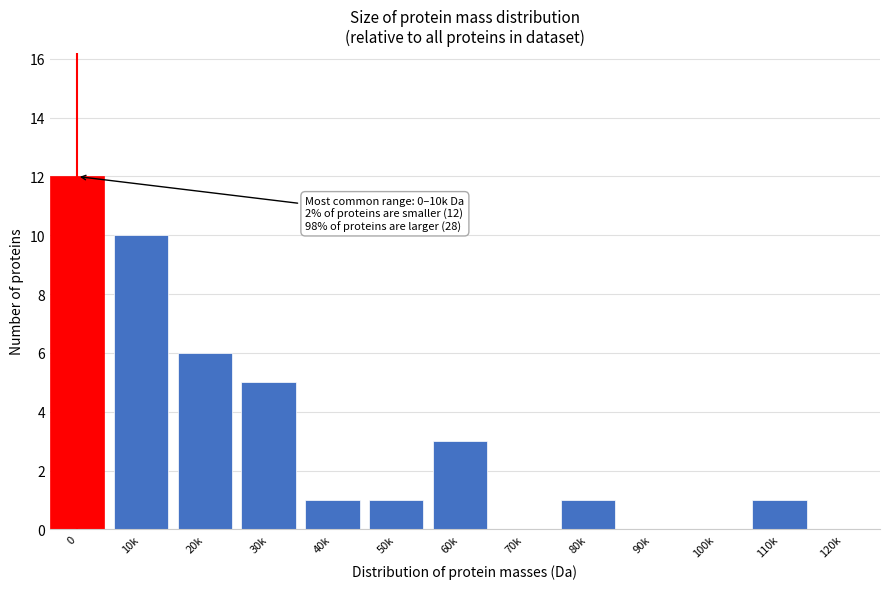

Reading left to right, transcribe all the data shown in this chart.

0=12	10k=10	20k=6	30k=5	40k=1	50k=1	60k=3	70k=0	80k=1	90k=0	100k=0	110k=1	120k=0